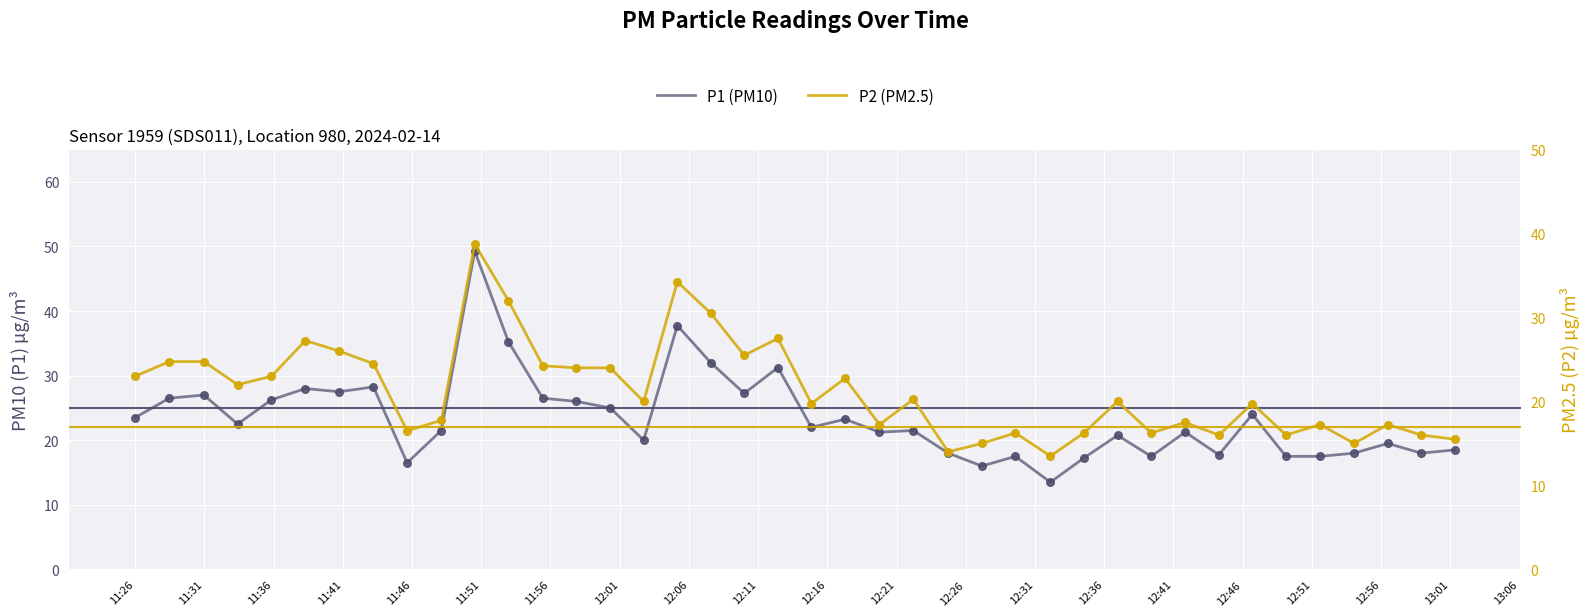

At how many categories does at least one series exceed 24?

15